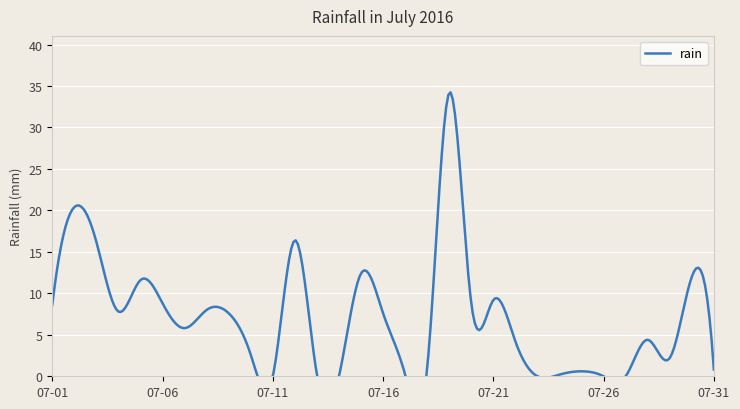

How many lines are shown in the chart?

1